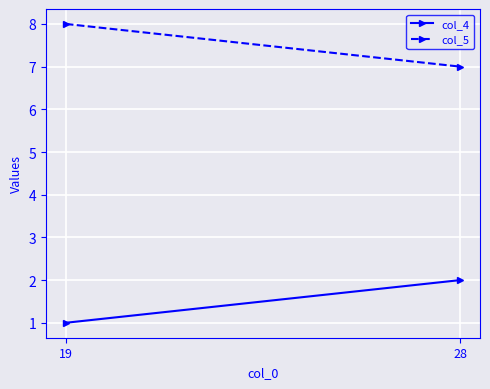

What is the sum of the col_5 values at 19 and 28?

15